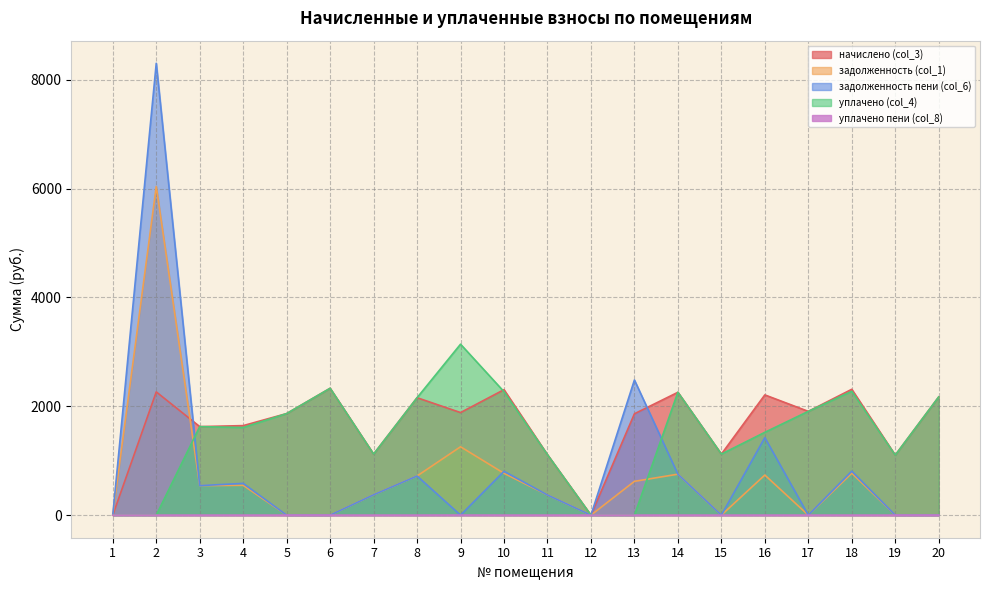

How many interior local peaks does the задолженность пени (col_6) series have?

7